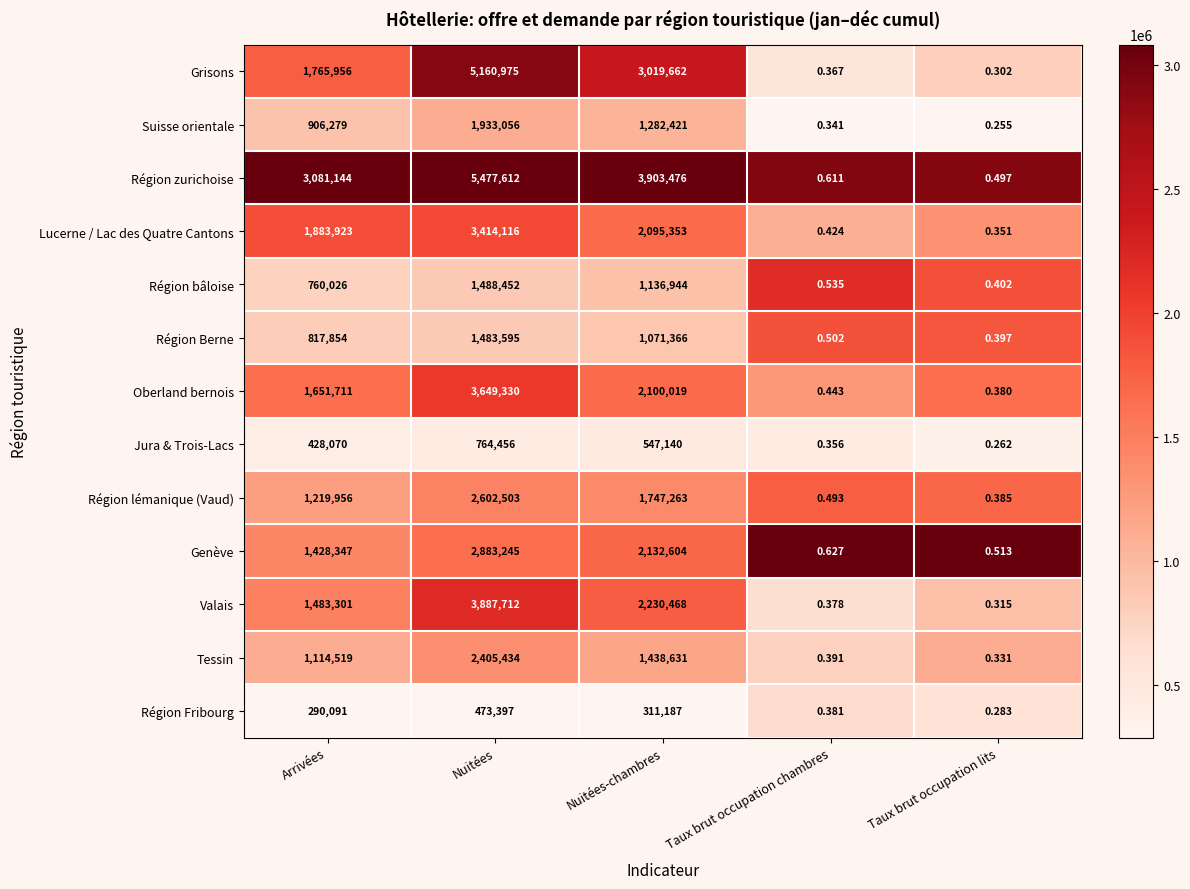

Which series has the largest total across all categories?

Région zurichoise